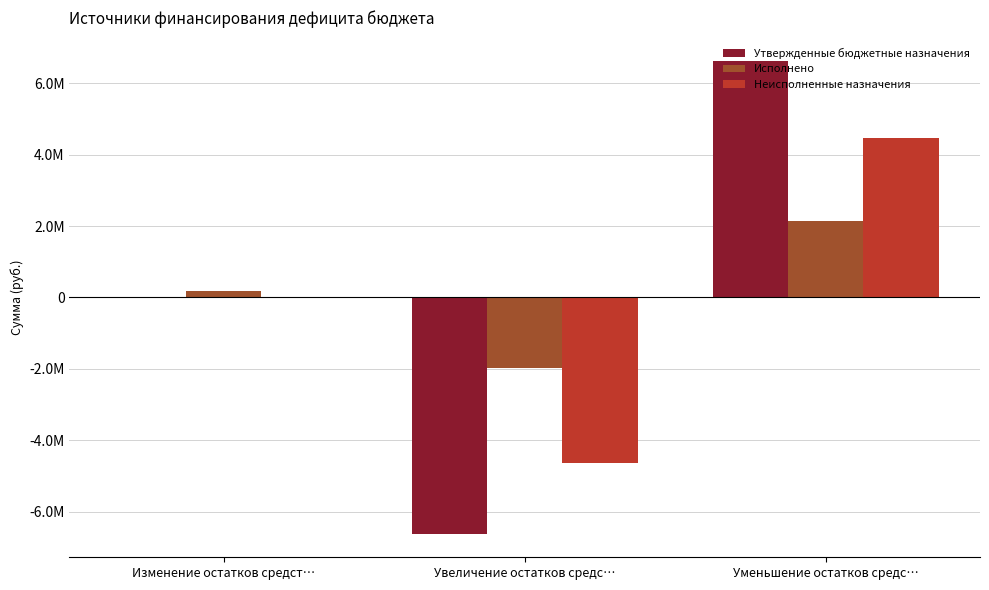

Reading right to left, extract all data points from this chart.

Утвержденные бюджетные назначения: Уменьшение остатков средс…=6616308.0	Увеличение остатков средс…=-6616308.0	Изменение остатков средст…=0.0
Исполнено: Уменьшение остатков средс…=2152060.1	Увеличение остатков средс…=-1980325.6	Изменение остатков средст…=171734.6
Неисполненные назначения: Уменьшение остатков средс…=4464247.8	Увеличение остатков средс…=-4635982.5	Изменение остатков средст…=0.0